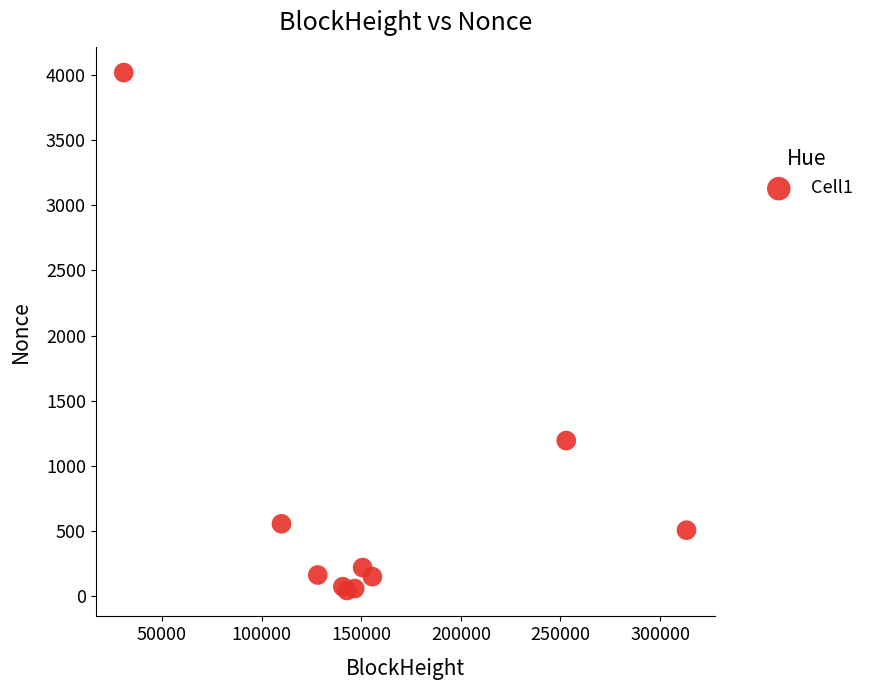

What Y value in the scatter plot is closest to 2031?

1194